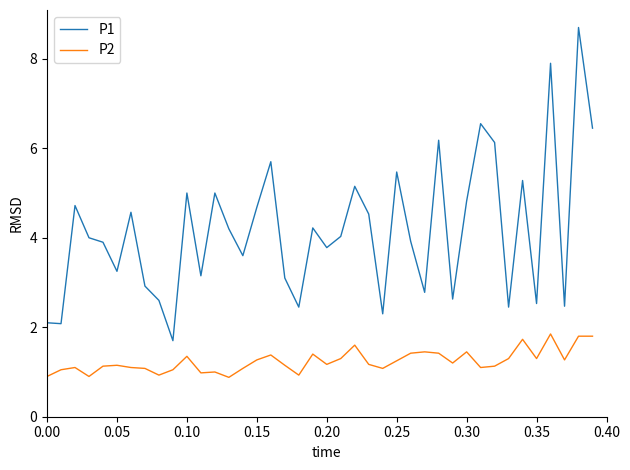

Which series has the largest total across all categories?

P1